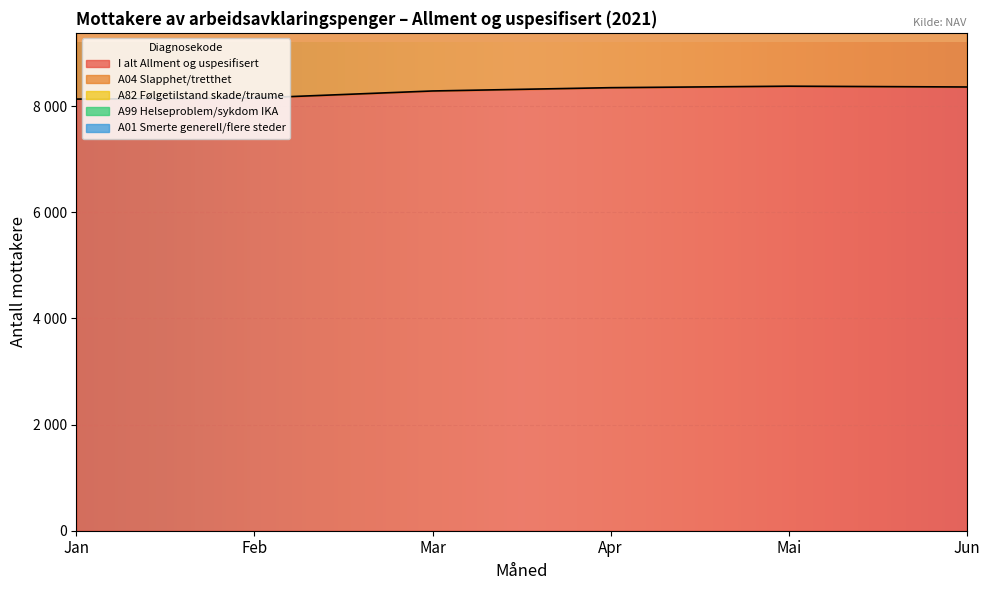

What is the difference between the maximum and minimum values in the A01 Smerte generell/flere steder series?

441